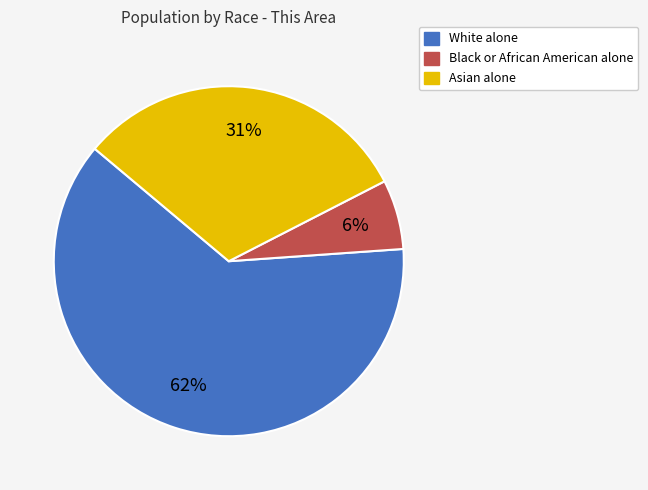

What is the majority slice?

White alone